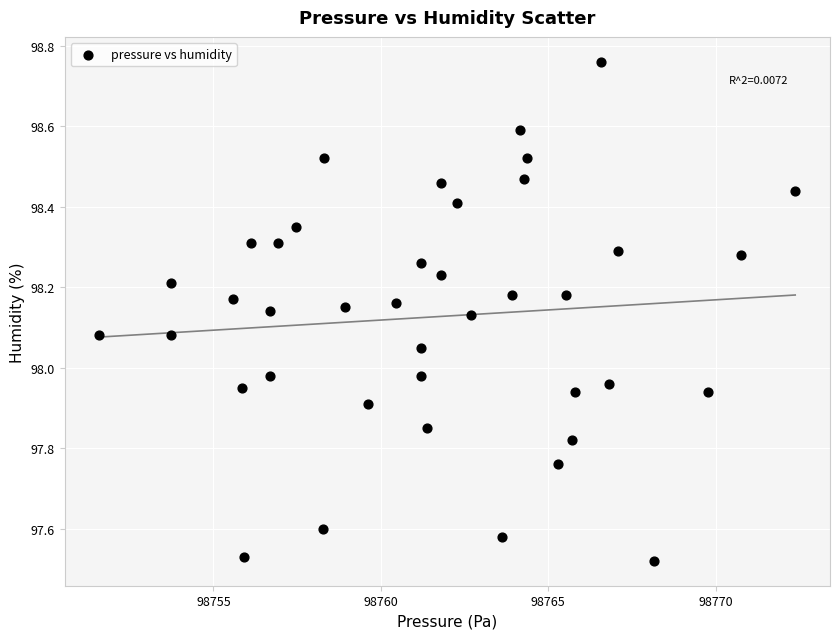

What is the range of X values (max minus min)?

20.8